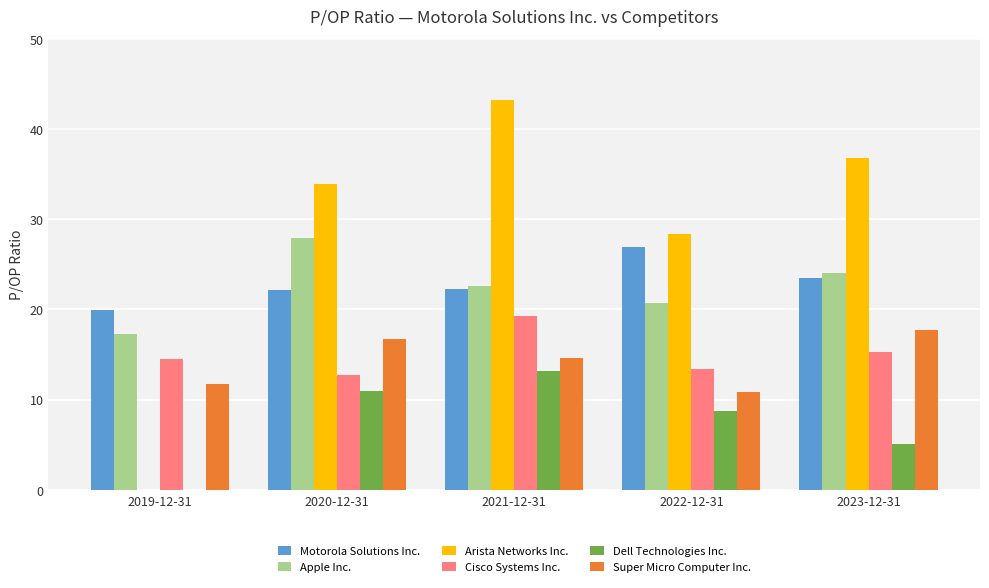

Is the value of Cisco Systems Inc. at 2020-12-31 greater than the value of Motorola Solutions Inc. at 2019-12-31?

No